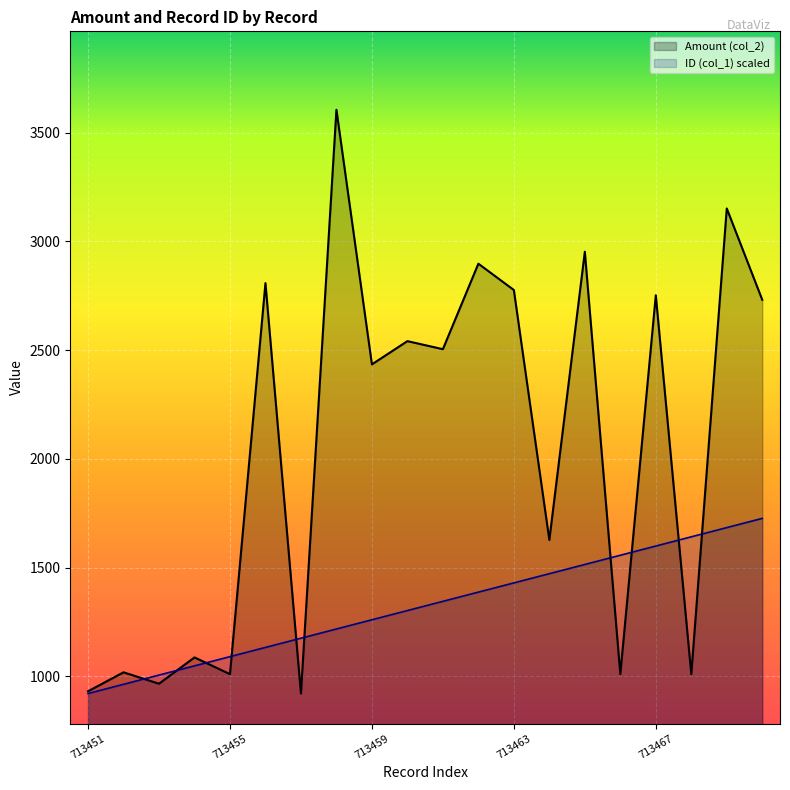

The value of ID (col_1) at 713469 is 1683.8. True or false?

True